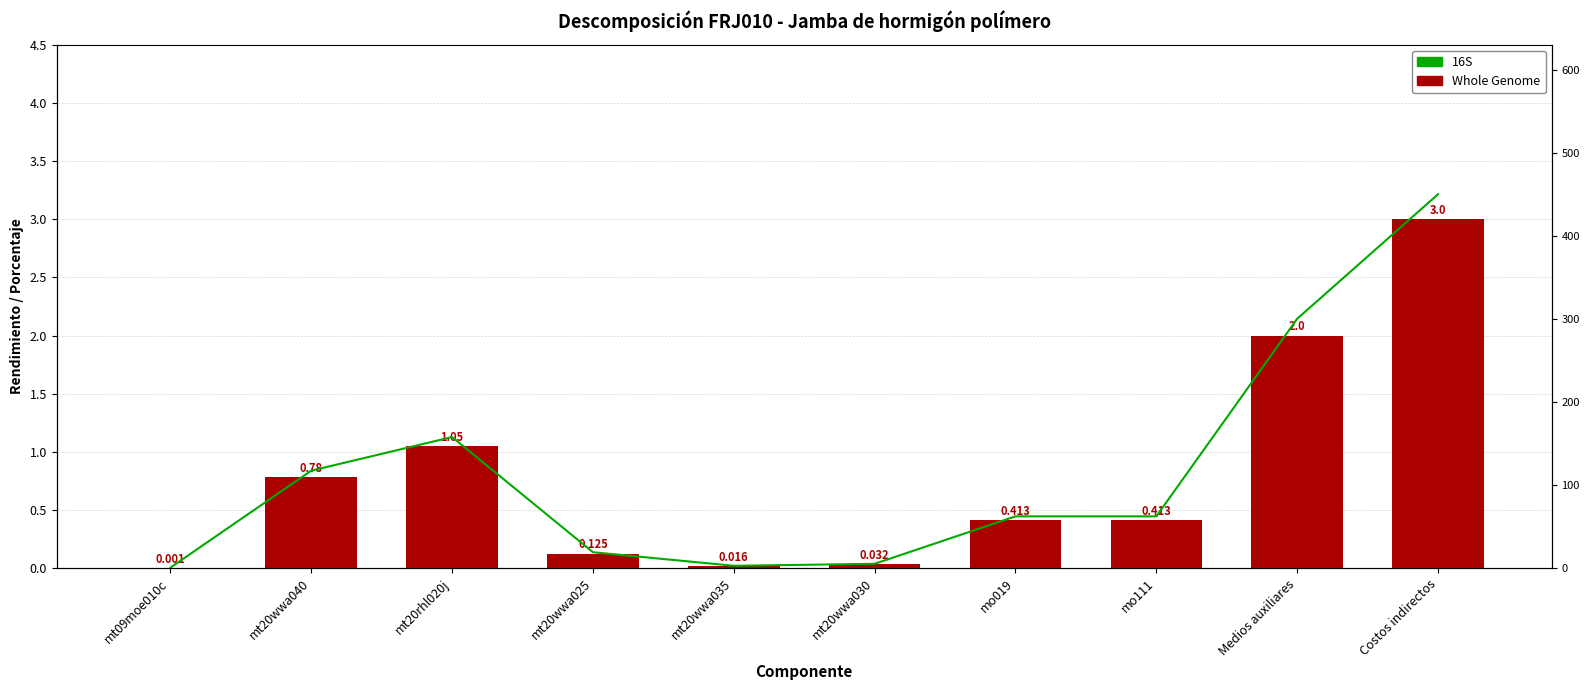

At which label does 16S first exceed 62?

mt20wwa040